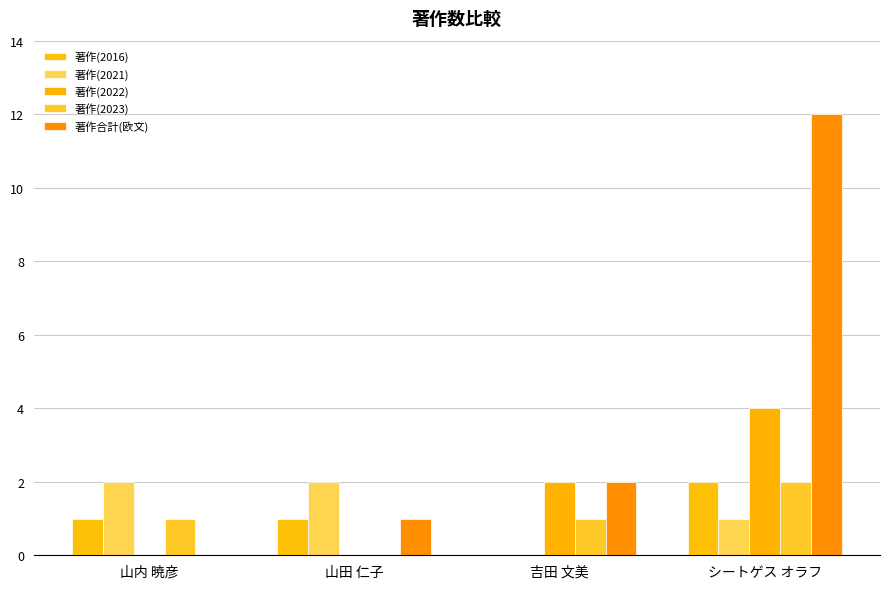

Are the bars grouped side by side (vs. stacked)?

Yes